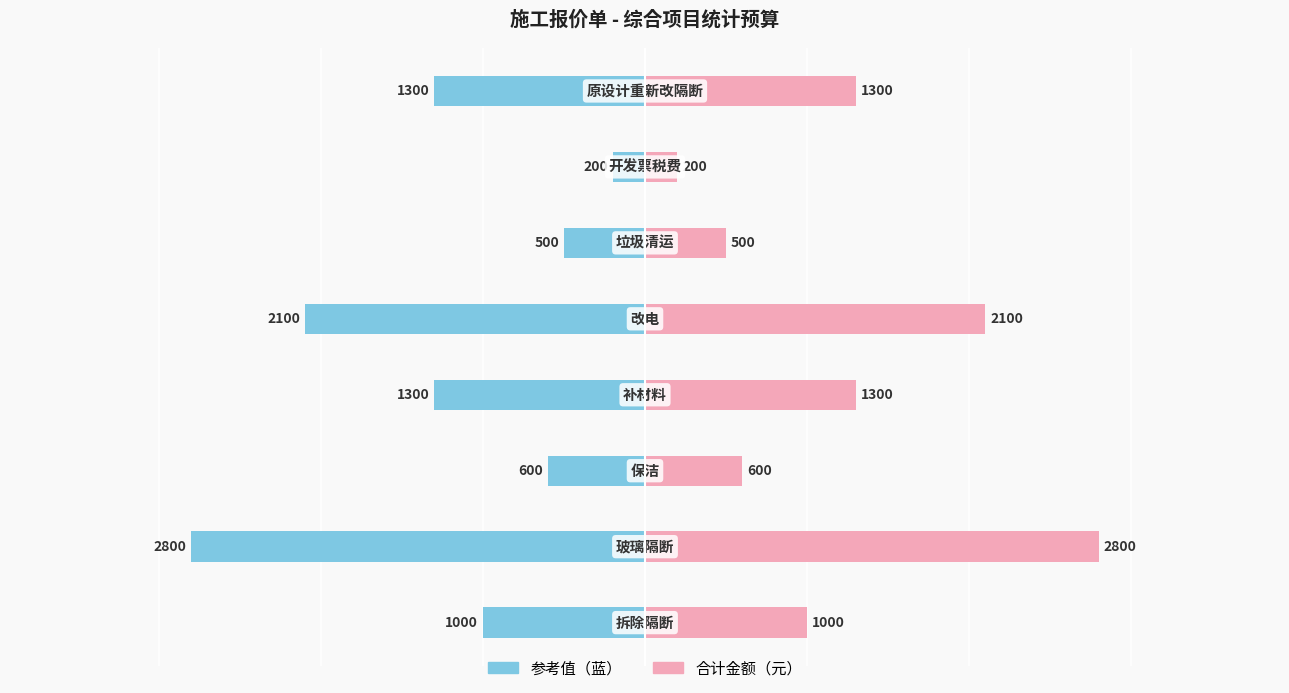

Rank the series at 4 from highest to lowest value.

合计（右）, 合计（左）